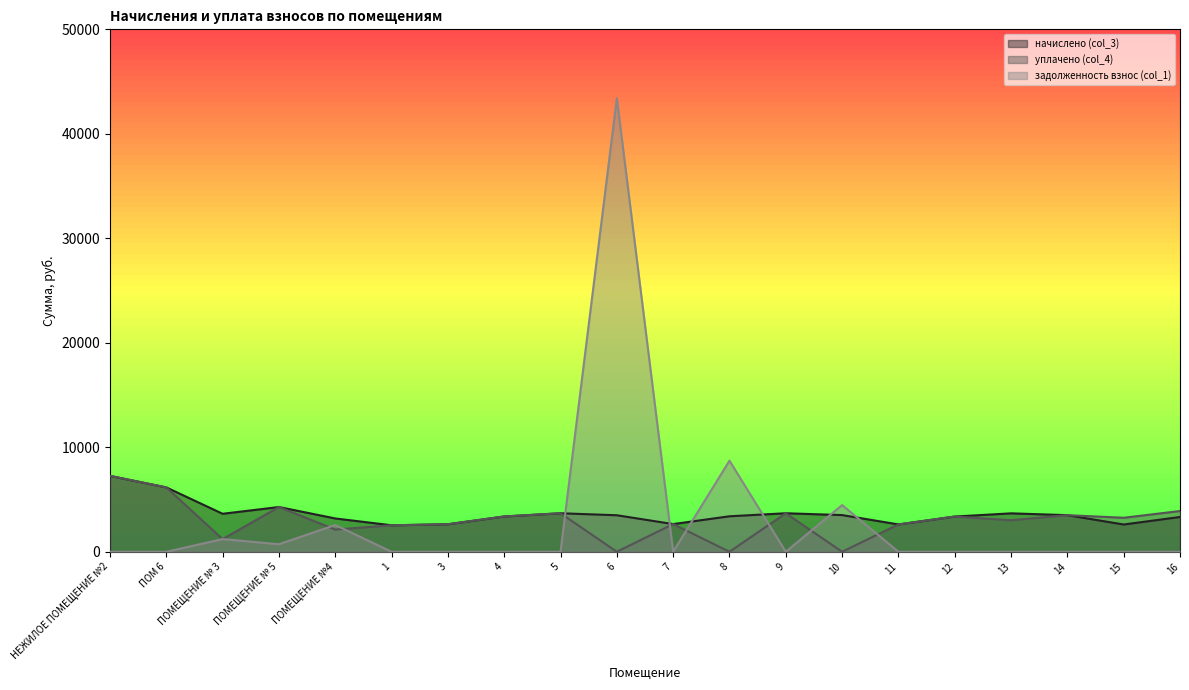

What is the difference between the second highest and minimum values in the начислено (col_3) series?

3626.6